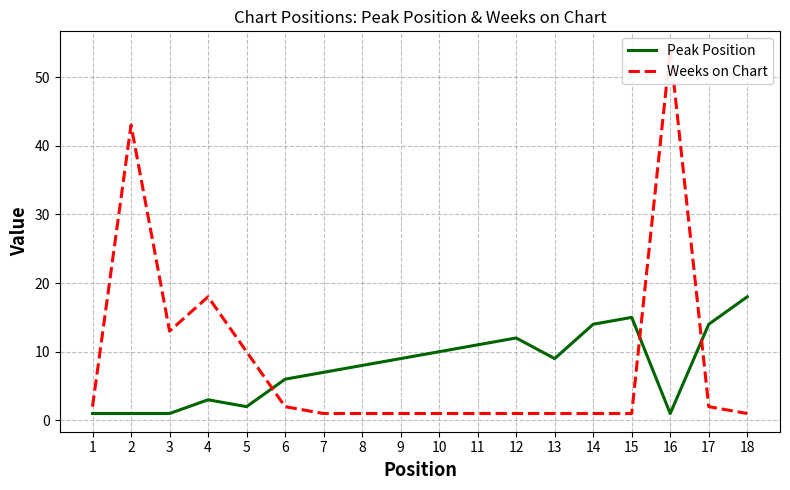

What are all the series names shown in the legend?

Peak Position, Weeks on Chart